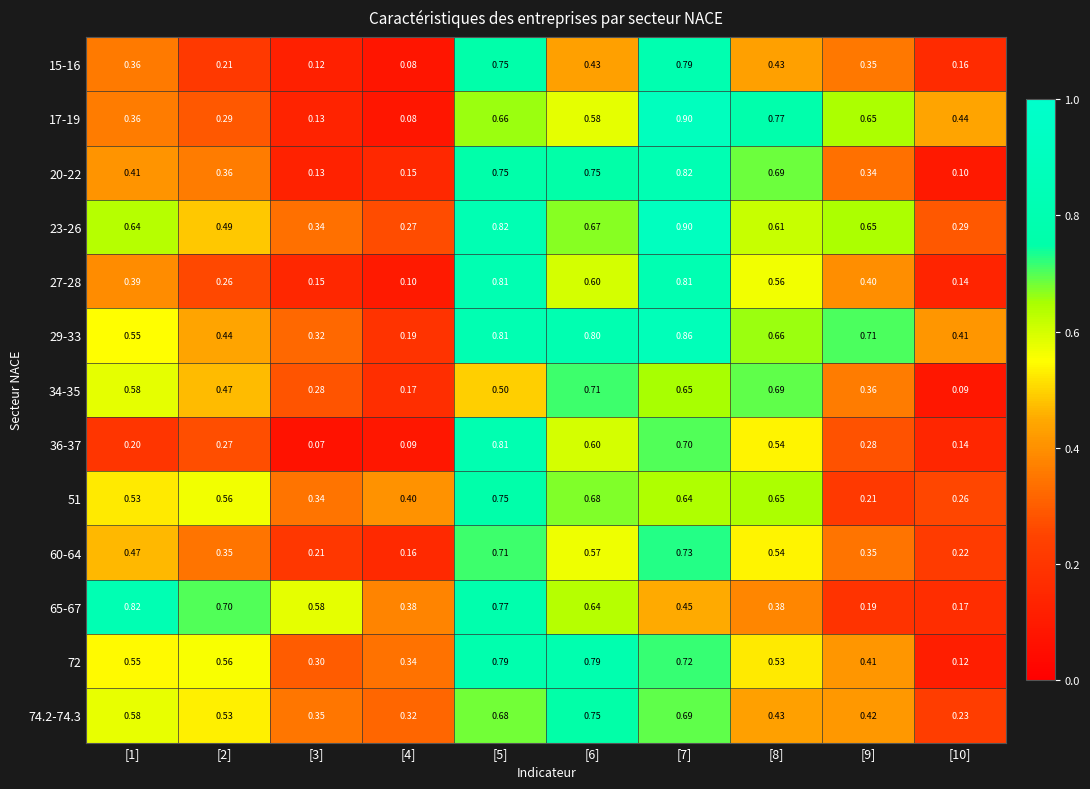

Is the value of 34-35 at [9] greater than the value of 36-37 at [6]?

No